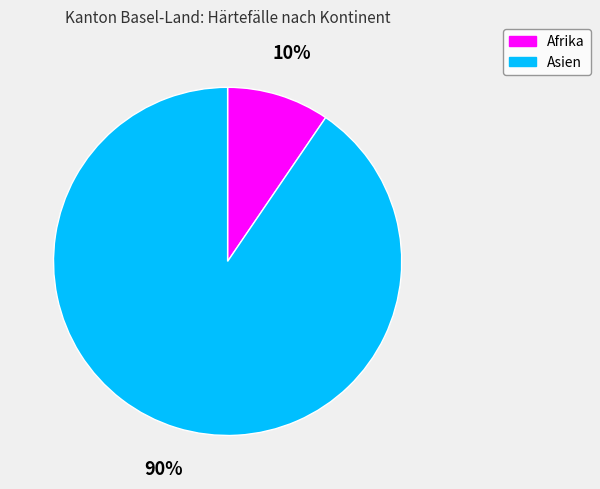

Rank the categories by value from highest to lowest.

Asien, Afrika